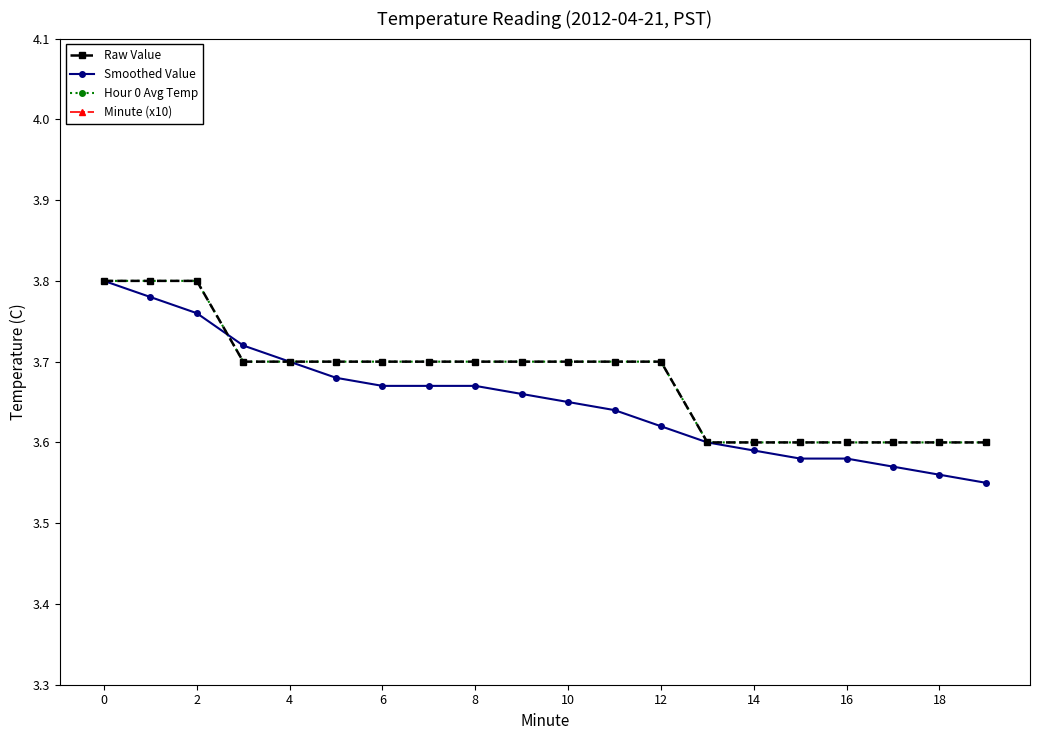

True or false: Raw Value has a value of 3.7 at 11.

True